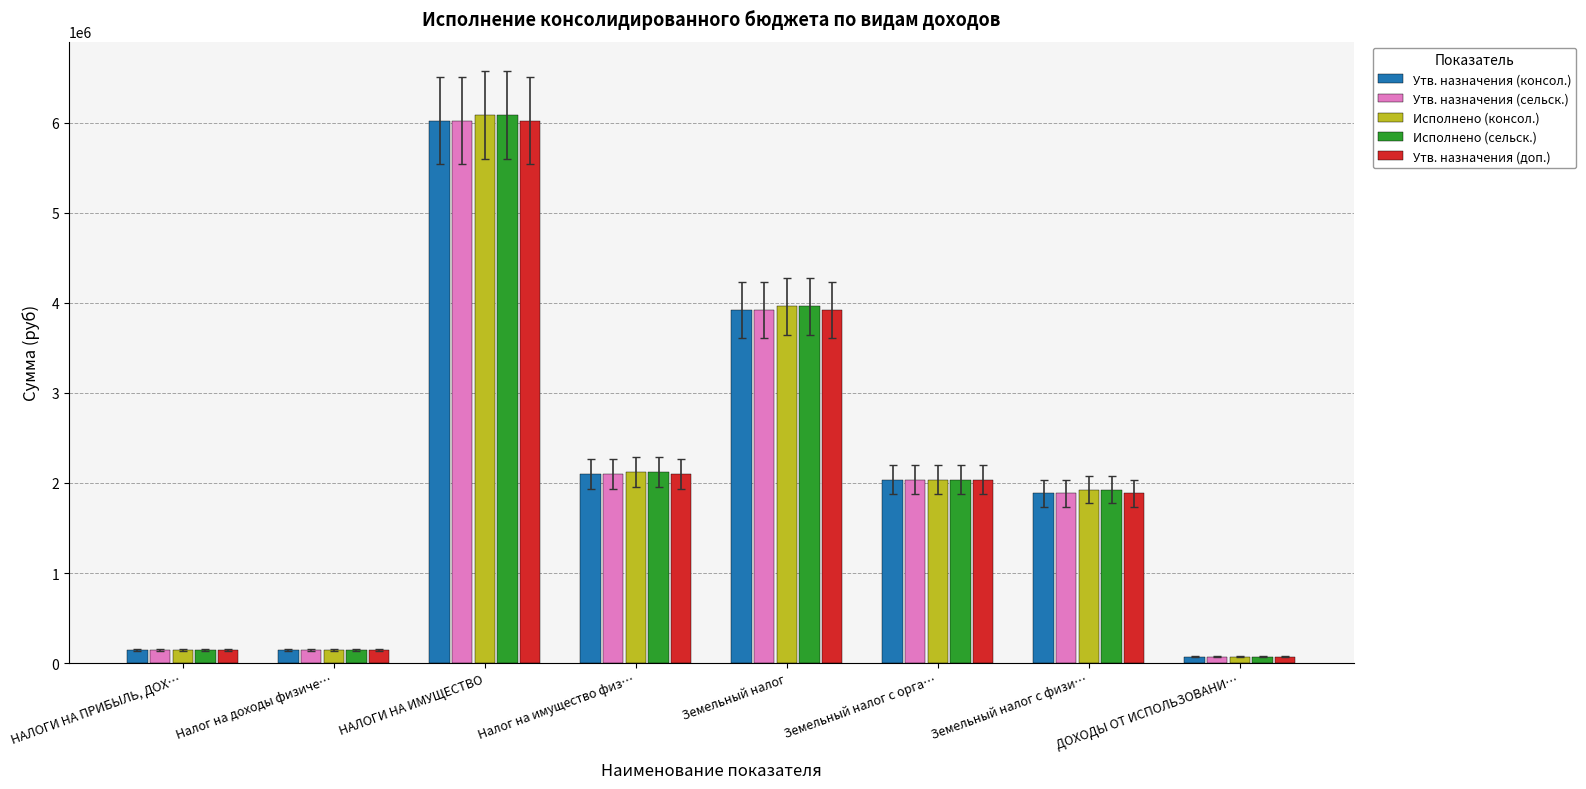

Is it true that Утв. назначения (сельск.) equals 71310.4 at ДОХОДЫ ОТ ИСПОЛЬЗОВАНИ…?

True